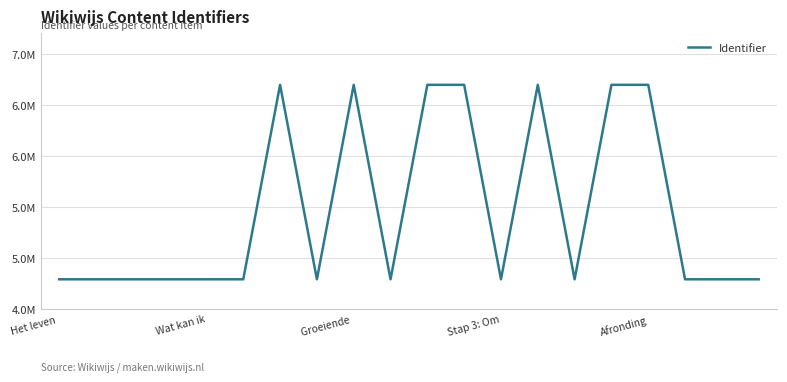

Does the chart have visible grid lines?

Yes